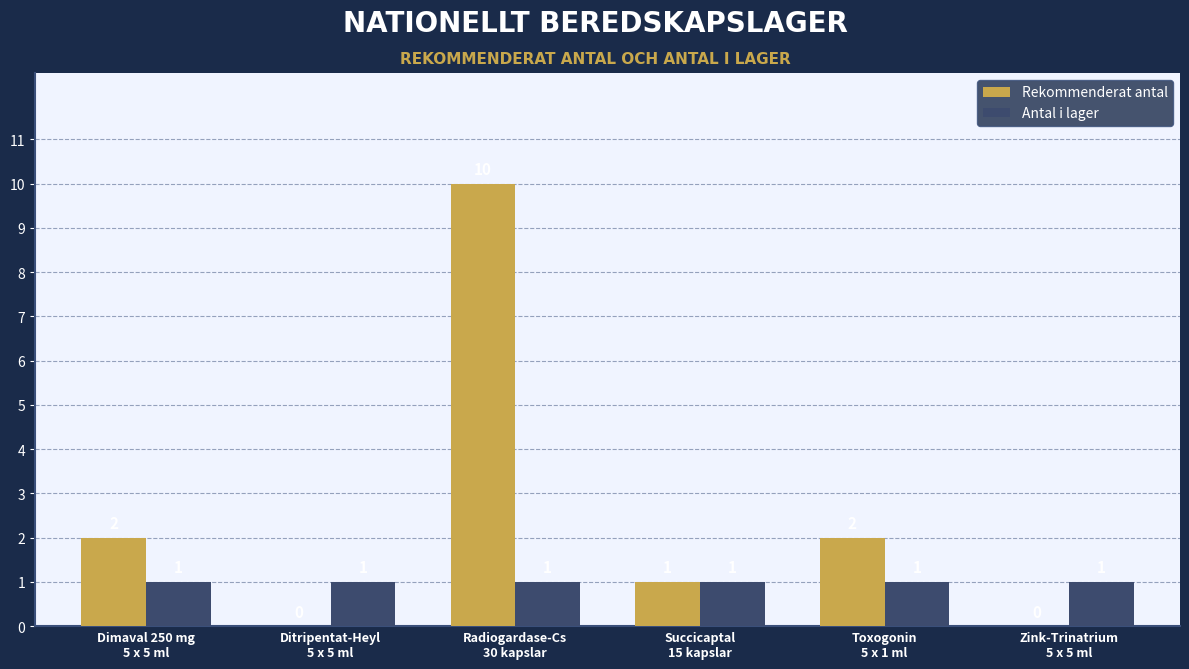

Which series has the largest total across all categories?

Rekommenderat antal